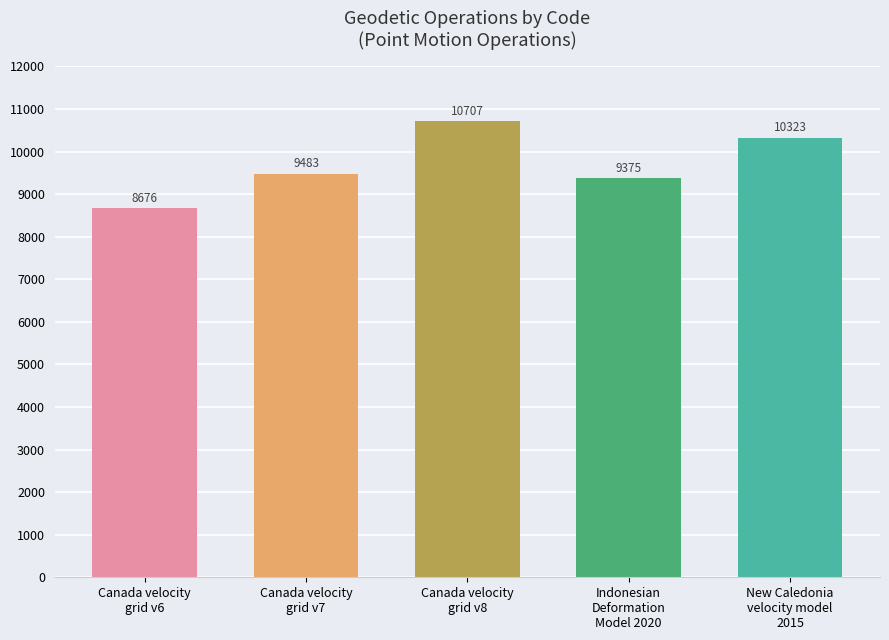

Between New Caledonia
velocity model
2015 and Canada velocity
grid v8, which is larger?

Canada velocity
grid v8